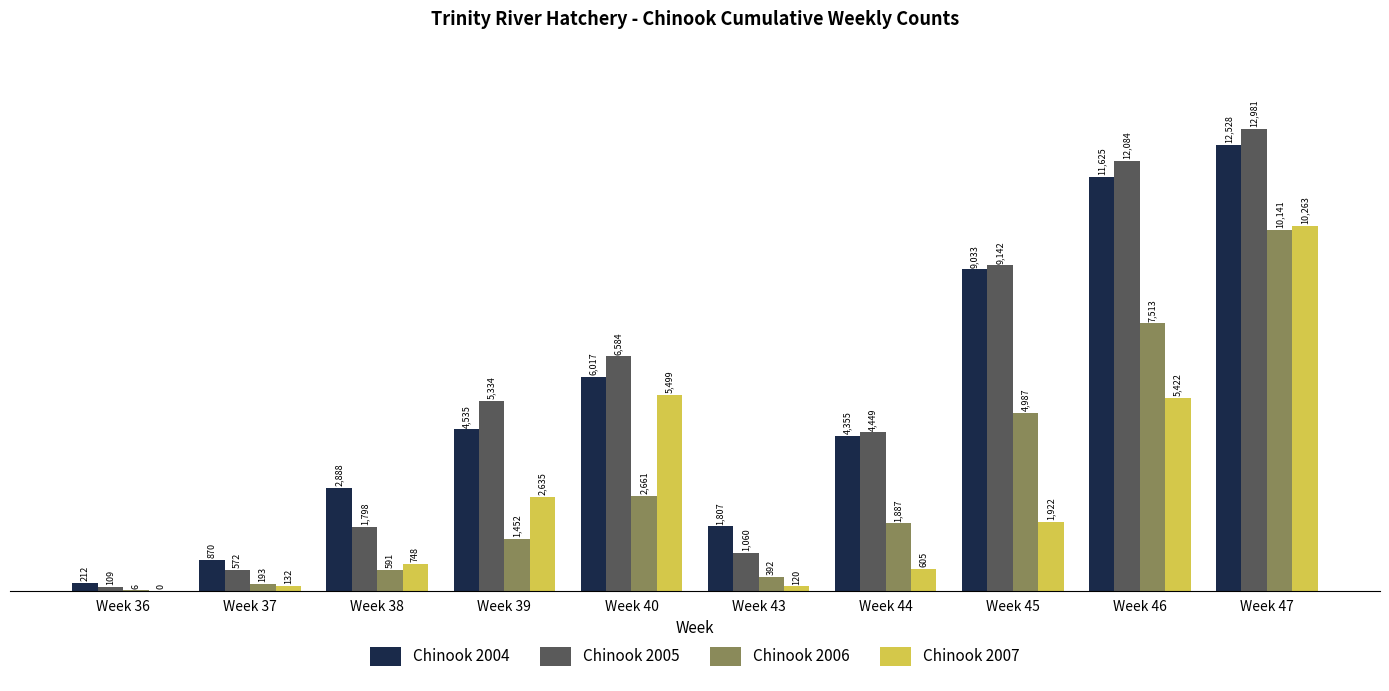

Which series has the largest range (max minus min)?

Chinook 2005